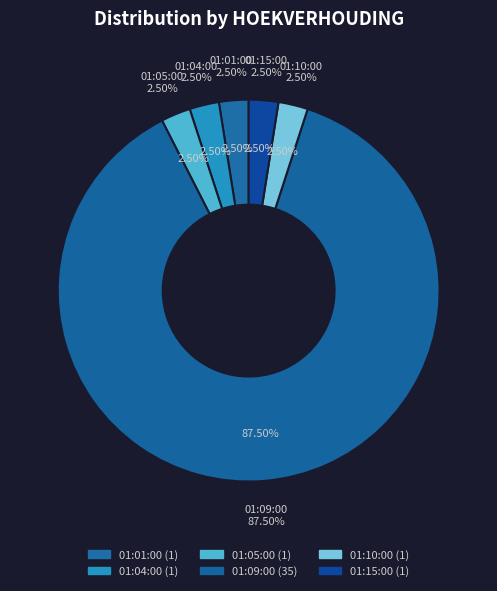

Which slice is the smallest?

01:01:00